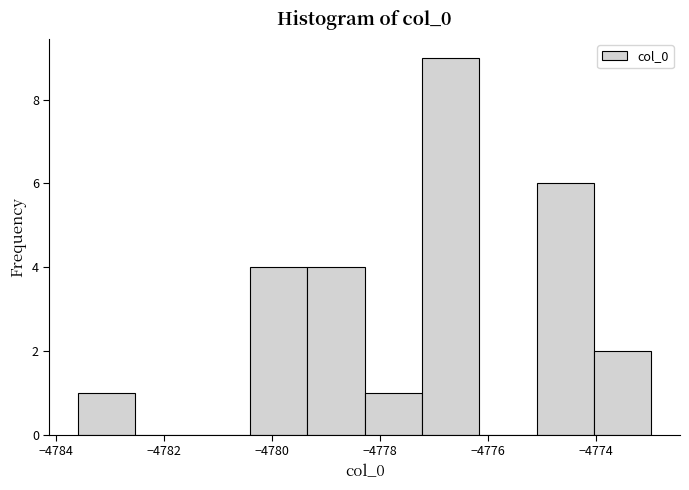

Reading left to right, transcribe this chart: for each bar, give the range it covers on the x-axis and its height. Neither the bar edges nor the heights are printed on the chart, so give them approximately, as read against the axes.

-4783.6 to -4782.6: 1
-4782.6 to -4781.4: 0
-4781.4 to -4780.4: 0
-4780.4 to -4779.4: 4
-4779.4 to -4778.2: 4
-4778.2 to -4777.2: 1
-4777.2 to -4776.2: 9
-4776.2 to -4775.0: 0
-4775.0 to -4774.0: 6
-4774.0 to -4773.0: 2